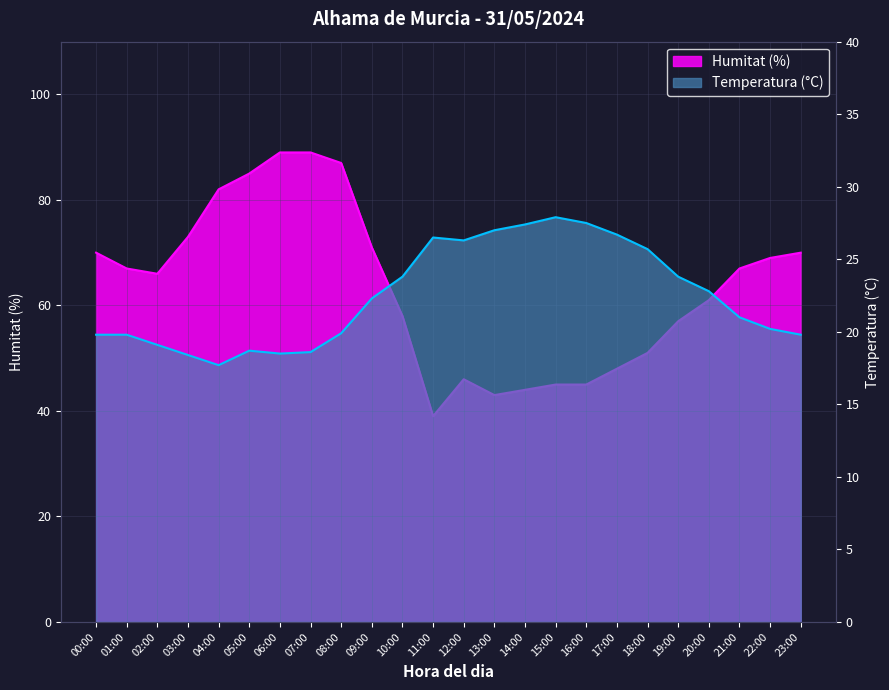

What is the value of the Humitat point at the 14th from the left?

43.0